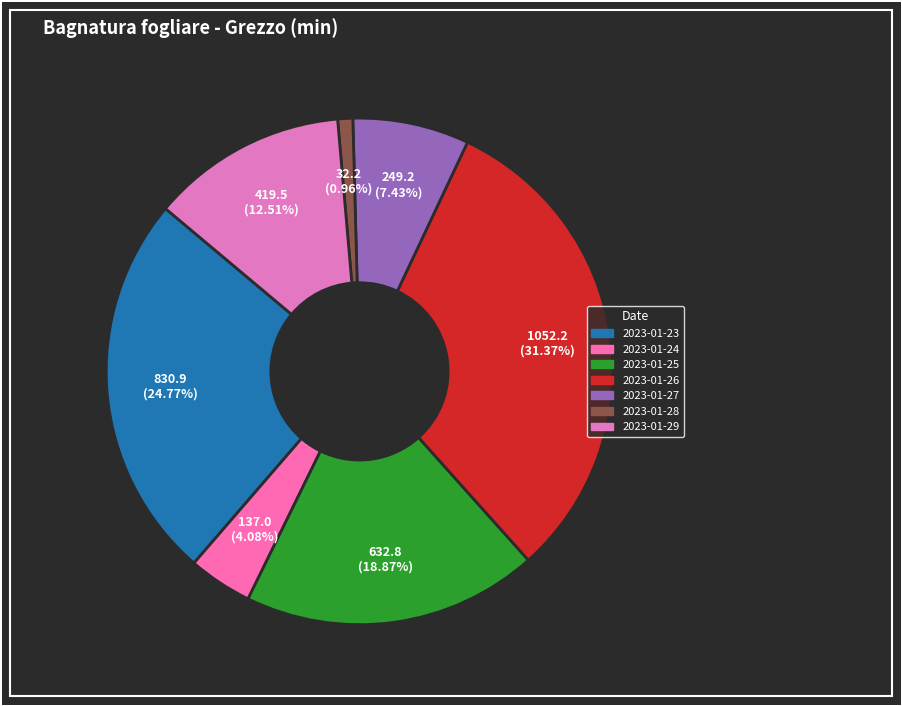

What percentage is the 2023-01-28 slice, to the nearest percent?

1%